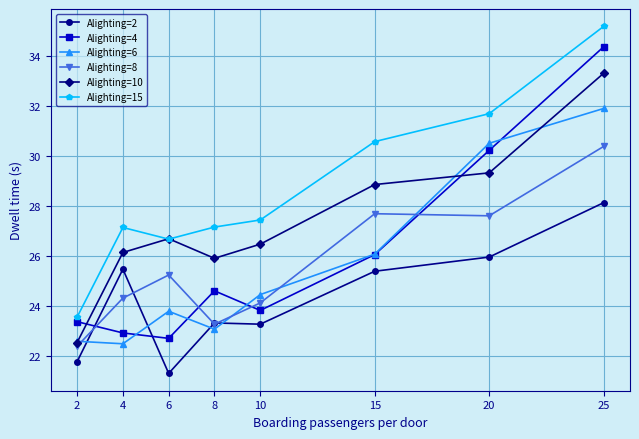

Where is Alighting=4 nearest to the value 28?

15